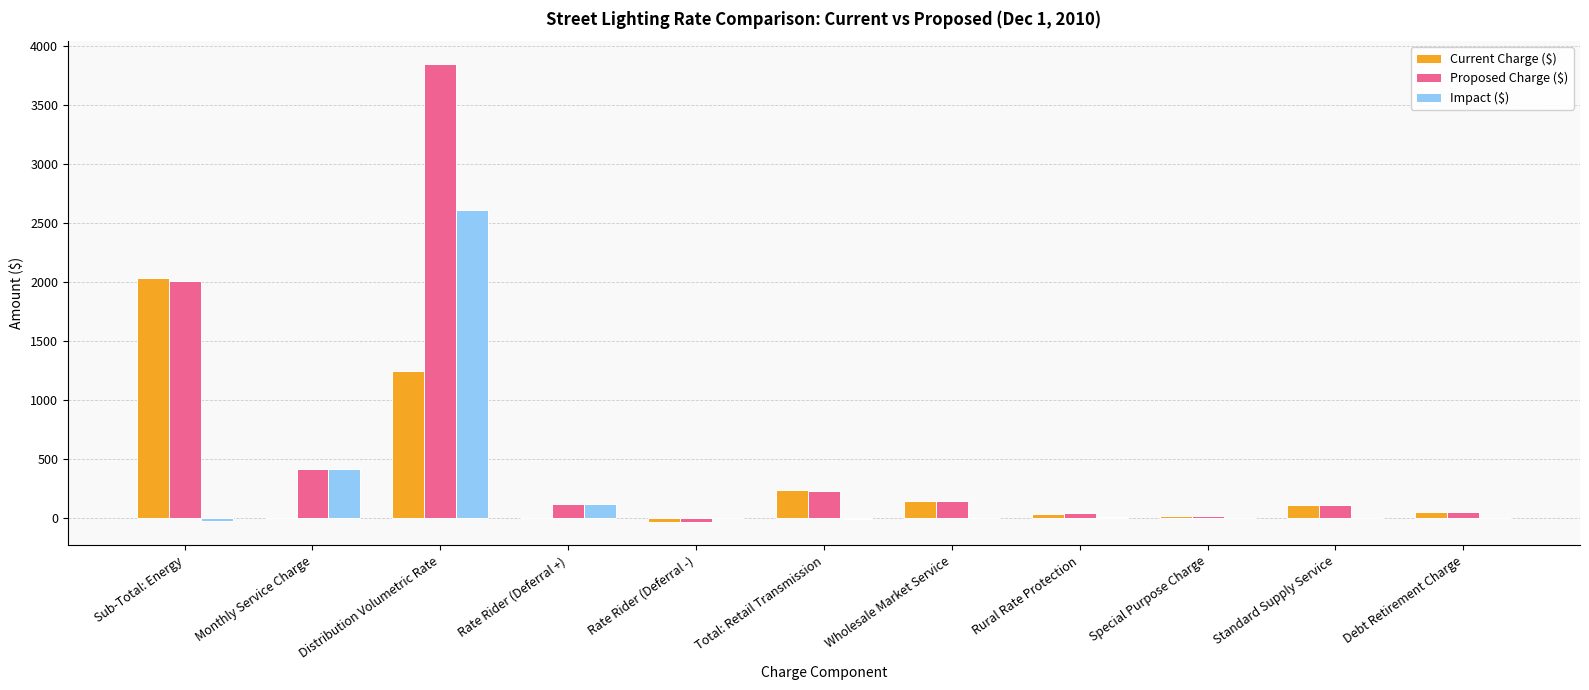

Which category has the highest value across all series?

Distribution Volumetric Rate